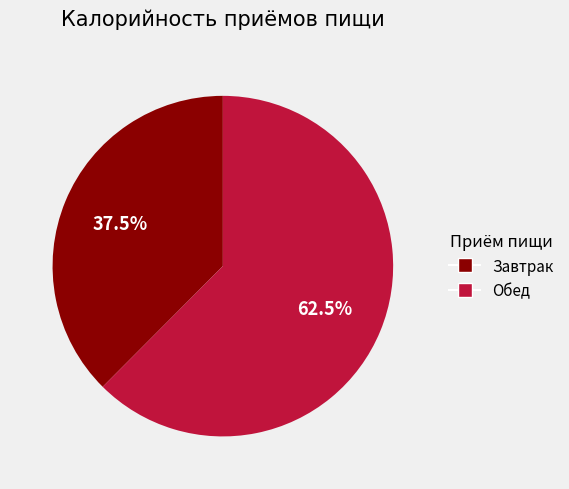

Combined, what portion of the pie is Завтрак and Обед?

100.0%